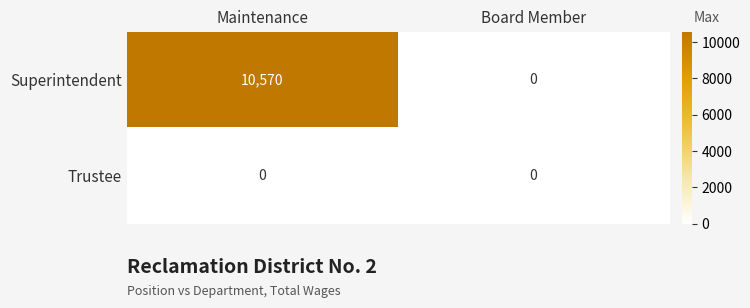

What is the maximum value for Superintendent?

10570